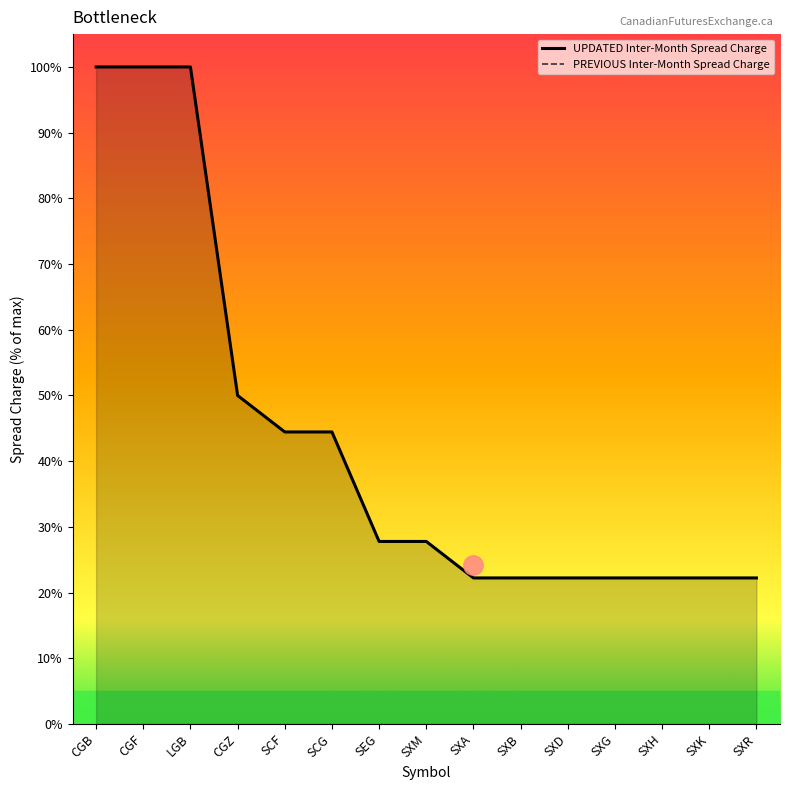

What is the total value across all series at SXA?

44.4